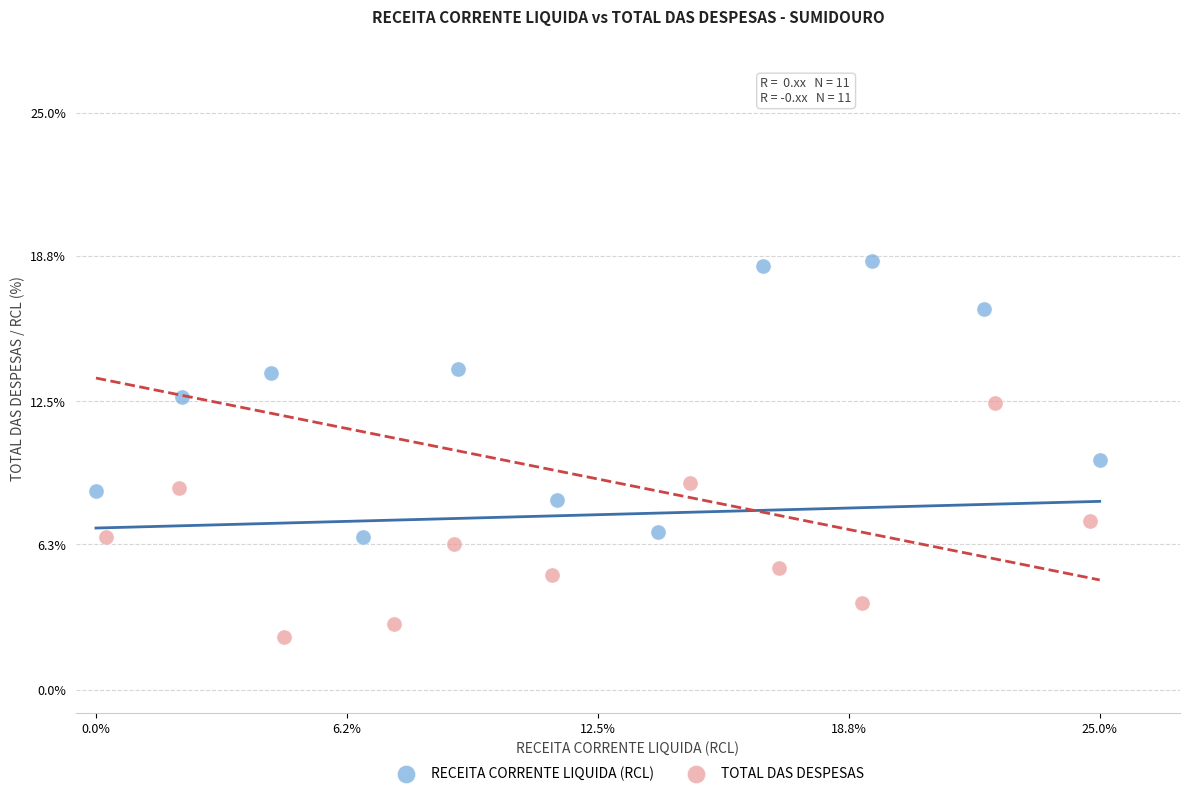

Which series reaches the maximum Y coordinate?

RECEITA CORRENTE LIQUIDA (RCL)